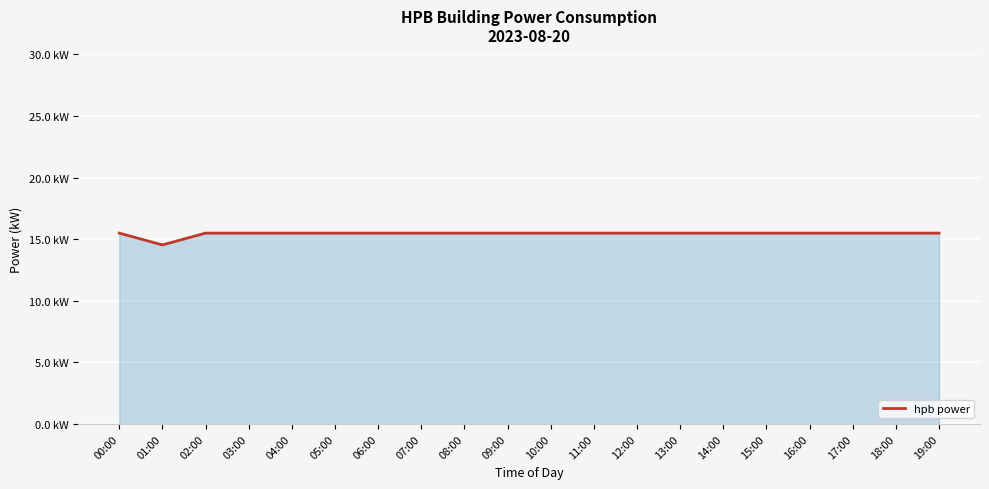

How many values are between 15 and 16?

19